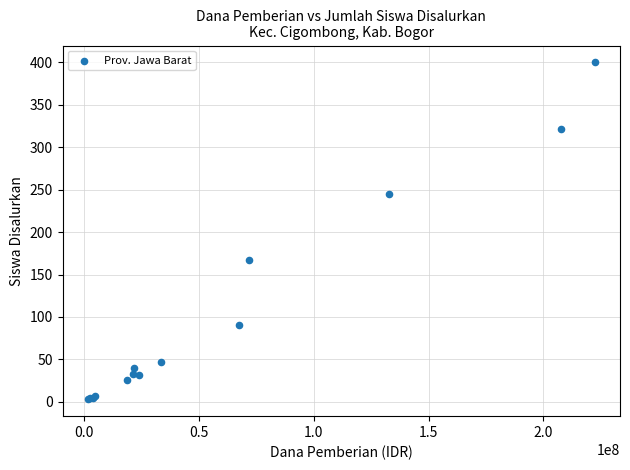

What Y value in the scatter plot is closest to 201?

167